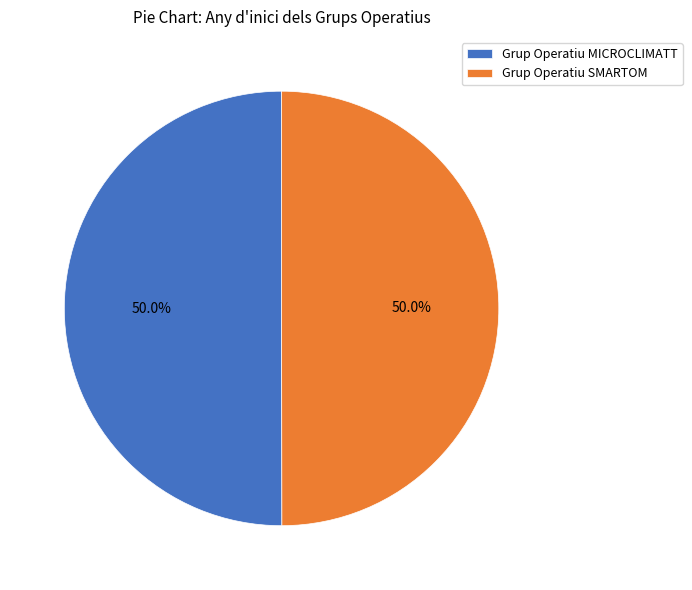

How much of the chart is everything except Grup Operatiu SMARTOM?

50.0%